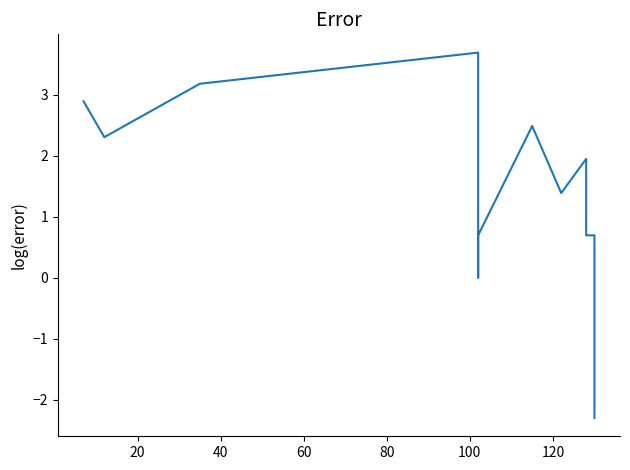

Reading left to right, list all the values displayed in this chart.

2.9	2.3	3.2	3.7	0.0	0.7	2.5	1.4	1.9	0.7	0.7	-2.3